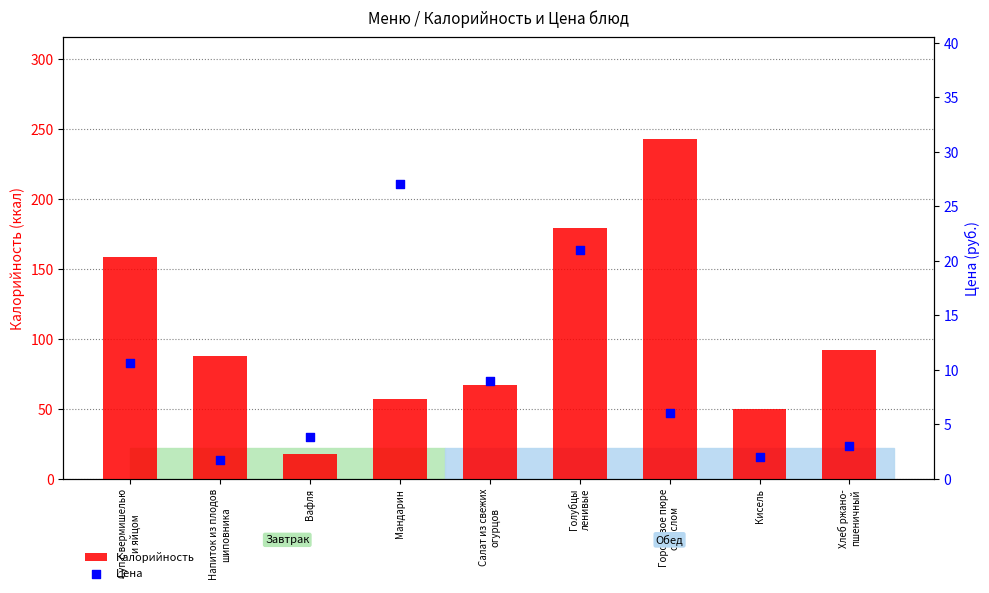

Is the value of Цена at Мандарин greater than the value of Калорийность at Гороховое пюре
с маслом?

No